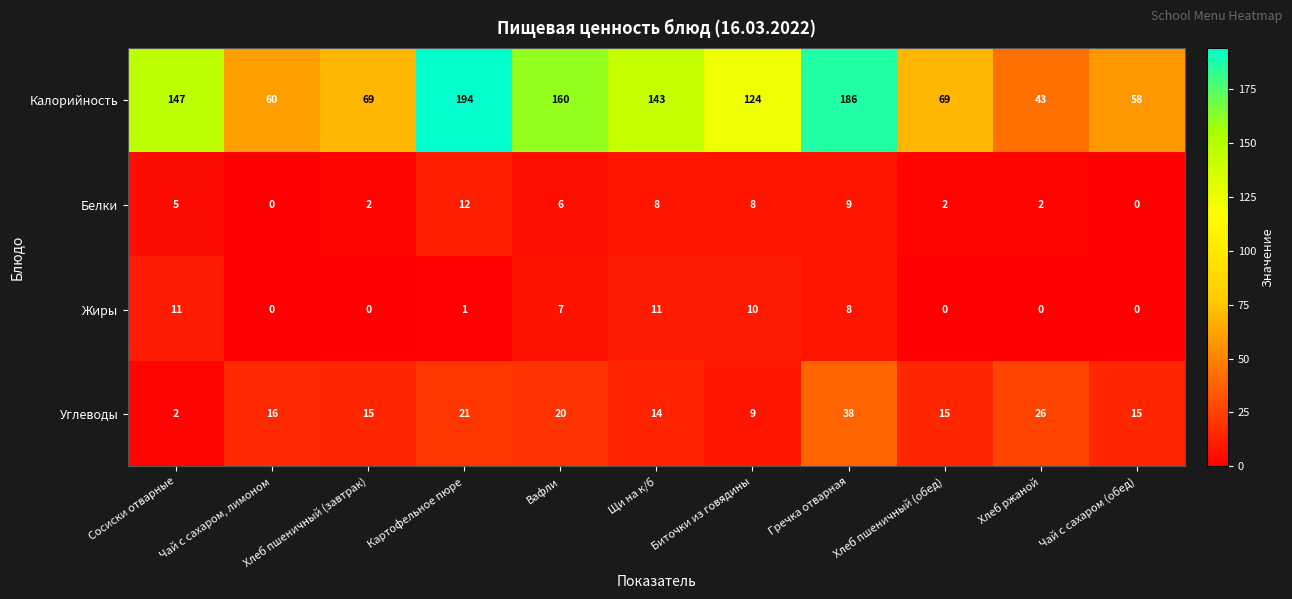

List the series in order of their peak value, highest first.

Калорийность, Углеводы, Белки, Жиры